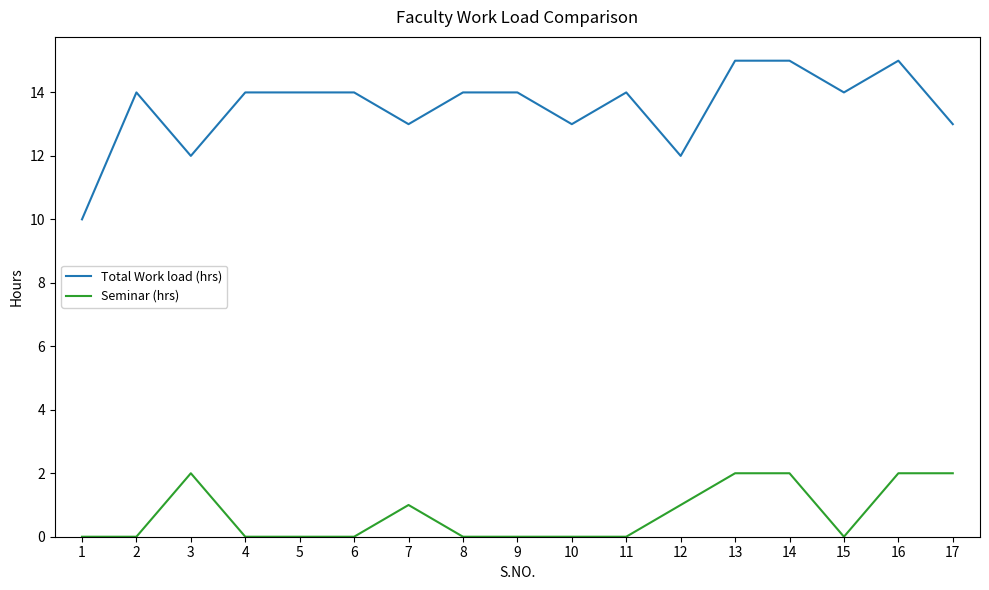

Rank the series by their average value, from lowest to highest.

Seminar (hrs), Total Work load (hrs)